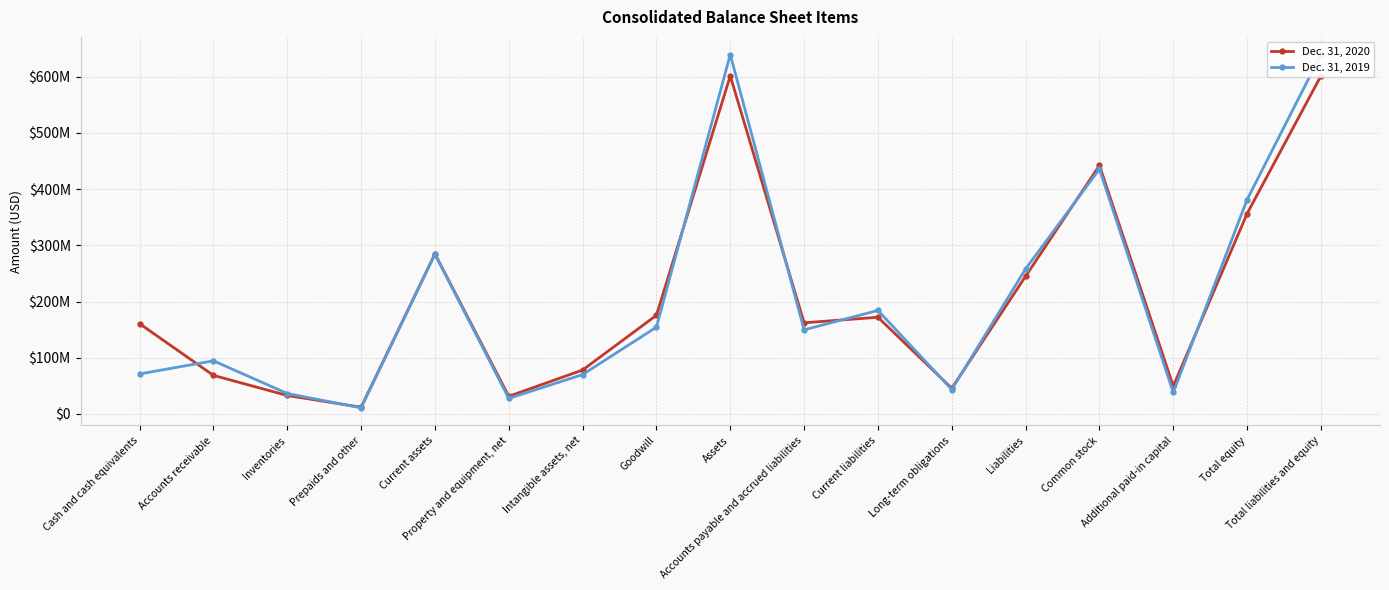

Reading right to left, transcribe all the data shown in this chart.

Dec. 31, 2020: Total liabilities and equity=601371000	Total equity=356413000	Additional paid-in capital=49489000	Common stock=441999000	Liabilities=244958000	Long-term obligations=45646000	Current liabilities=172000000	Accounts payable and accrued liabilities=162138000	Assets=601371000	Goodwill=175545000	Intangible assets, net=78081000	Property and equipment, net=31412000	Current assets=284747000	Prepaids and other=11933000	Inventories=32815000	Accounts receivable=68575000	Cash and cash equivalents=160560000
Dec. 31, 2019: Total liabilities and equity=639340000	Total equity=381325000	Additional paid-in capital=38212000	Common stock=435532000	Liabilities=258015000	Long-term obligations=43407000	Current liabilities=184166000	Accounts payable and accrued liabilities=149596000	Assets=639340000	Goodwill=154381000	Intangible assets, net=70072000	Property and equipment, net=27577000	Current assets=284062000	Prepaids and other=10858000	Inventories=36334000	Accounts receivable=94491000	Cash and cash equivalents=71164000